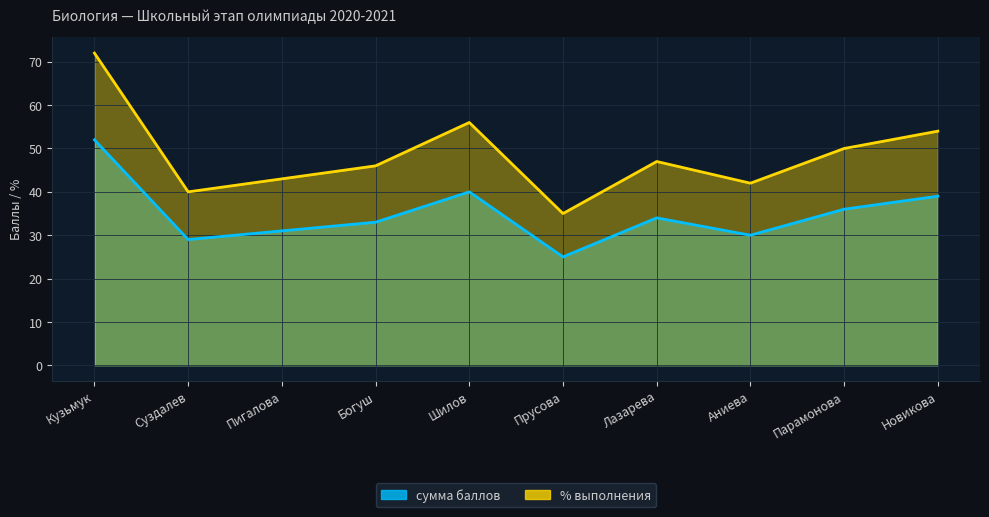

Reading right to left, list all the values displayed in this chart.

сумма баллов: Новикова=39	Парамонова=36	Аниева=30	Лазарева=34	Прусова=25	Шилов=40	Богуш=33	Пигалова=31	Суздалев=29	Кузьмук=52
% выполнения: Новикова=54	Парамонова=50	Аниева=42	Лазарева=47	Прусова=35	Шилов=56	Богуш=46	Пигалова=43	Суздалев=40	Кузьмук=72